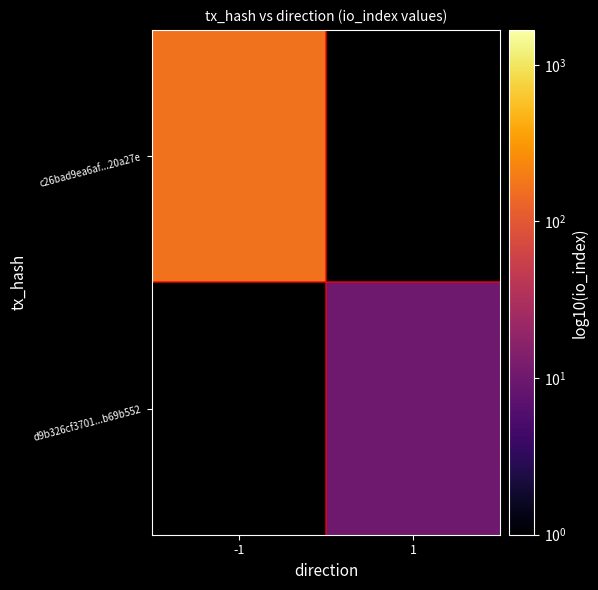

What is the difference between the highest and lowest values at 1?

10